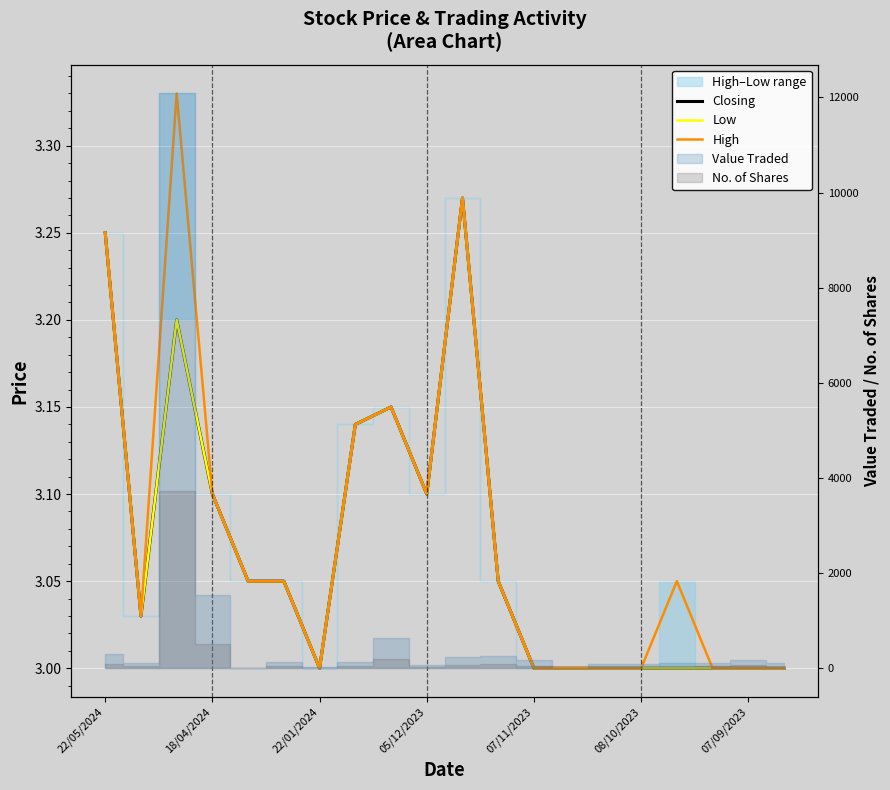

Count the Closing values in the range 3 to 4.

20